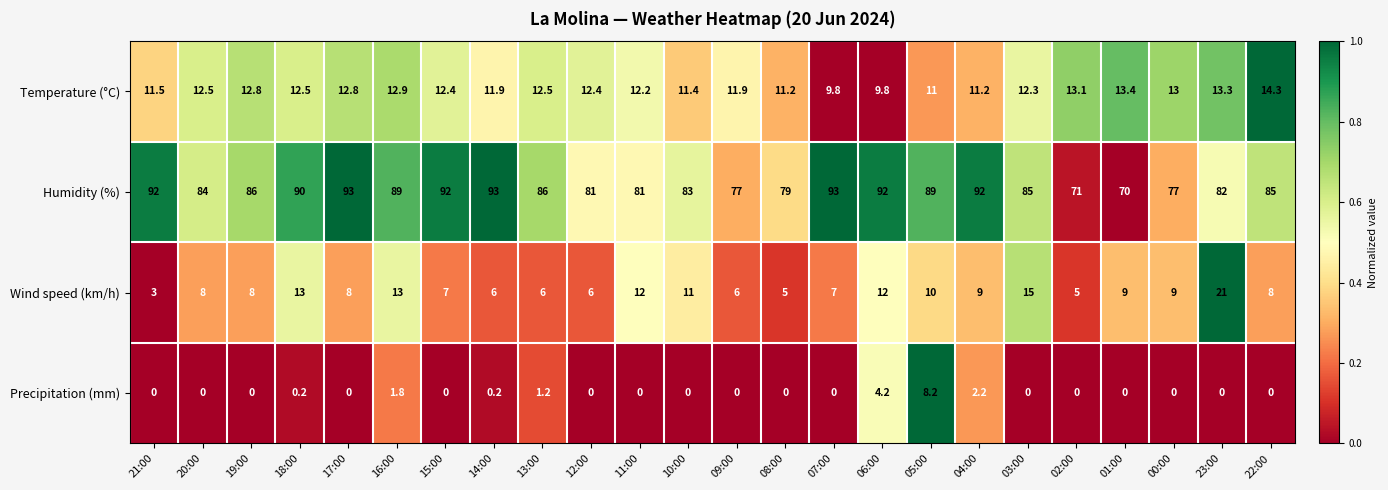

The value of Humidity (%) at 14:00 is 93.0. True or false?

True